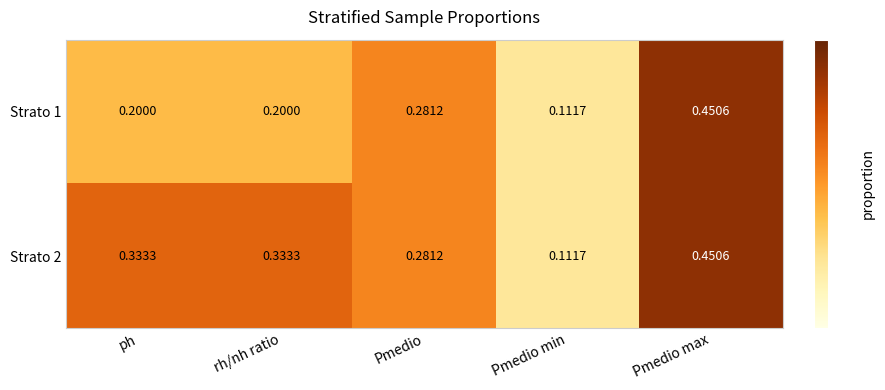

At which label is Strato 1 closest to 0?

Pmedio min